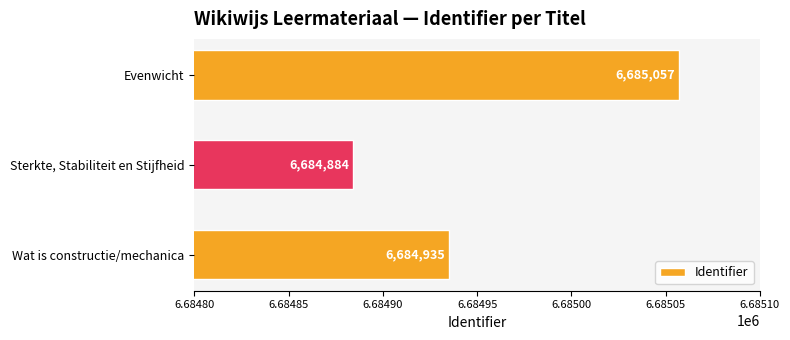

Which has a higher value, Wat is constructie/mechanica or Evenwicht?

Evenwicht